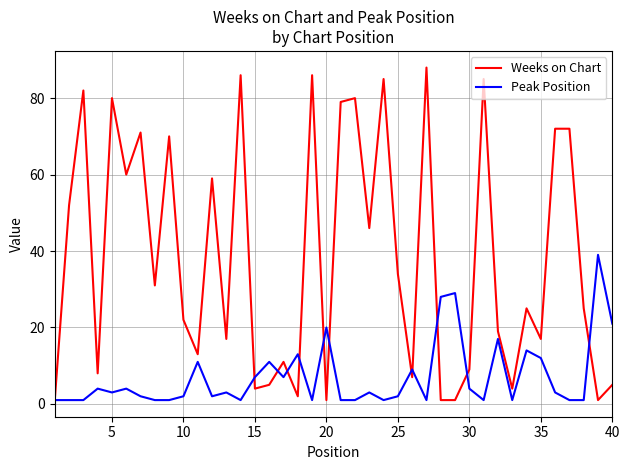

What is the lowest value of the Weeks on Chart series?

1